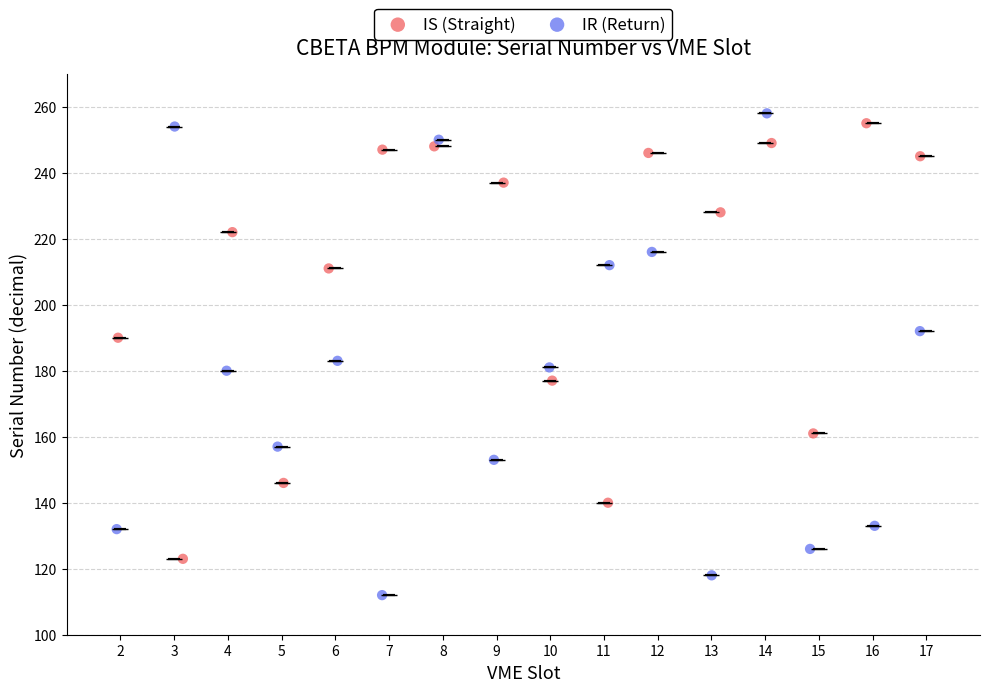

Which series has the largest Y range (max minus min)?

IR (Return)